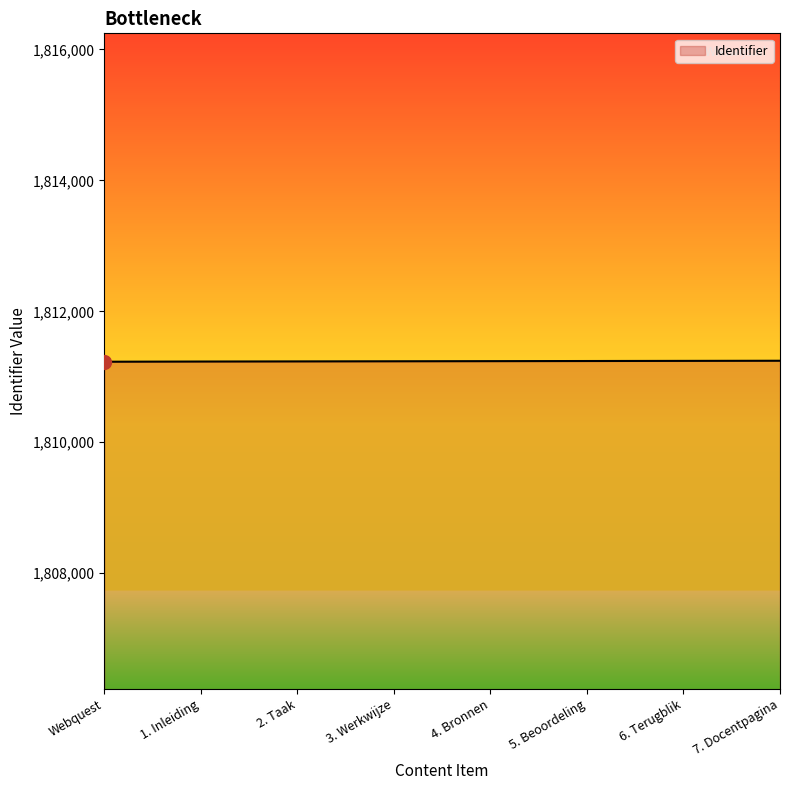

What is the greatest value displayed?

1811245